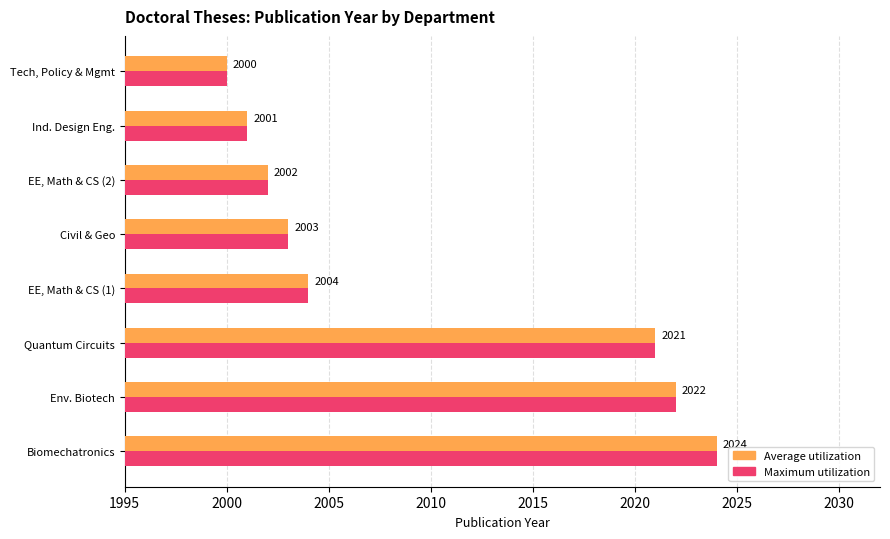

At which category is the sum across all series the highest?

Biomechatronics